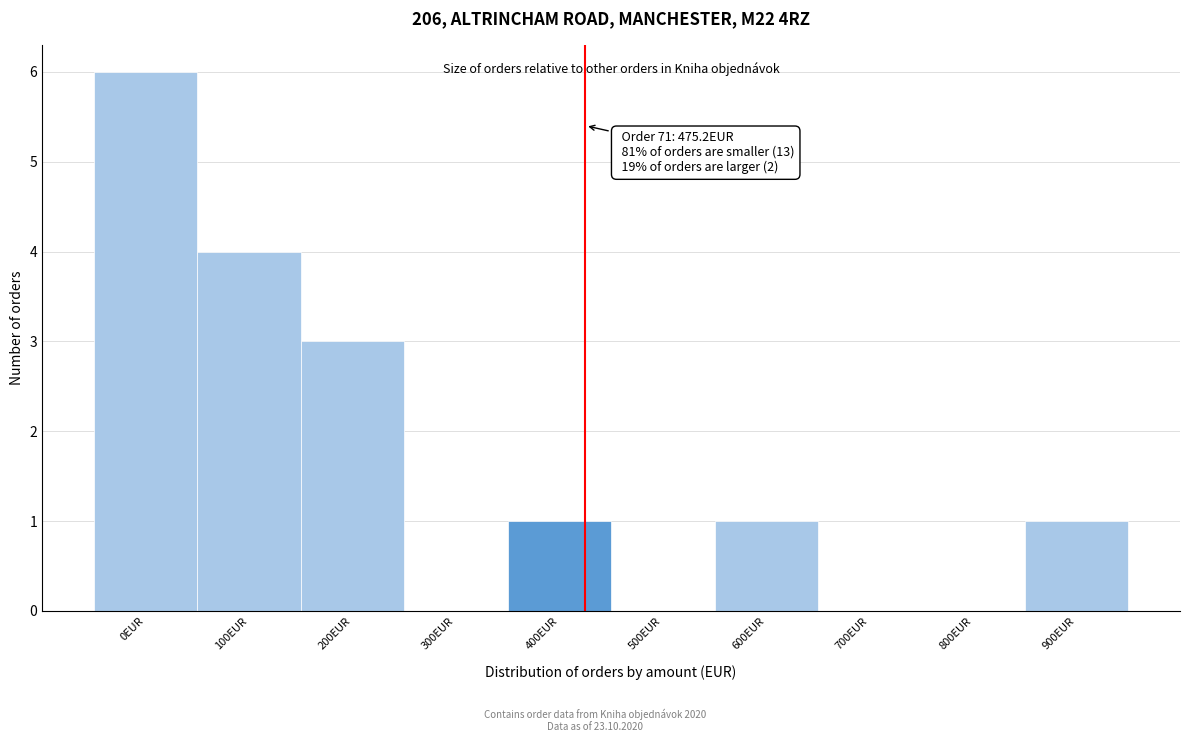

Reading left to right, extract all data points from this chart.

0EUR=6	100EUR=4	200EUR=3	300EUR=0	400EUR=1	500EUR=0	600EUR=1	700EUR=0	800EUR=0	900EUR=1